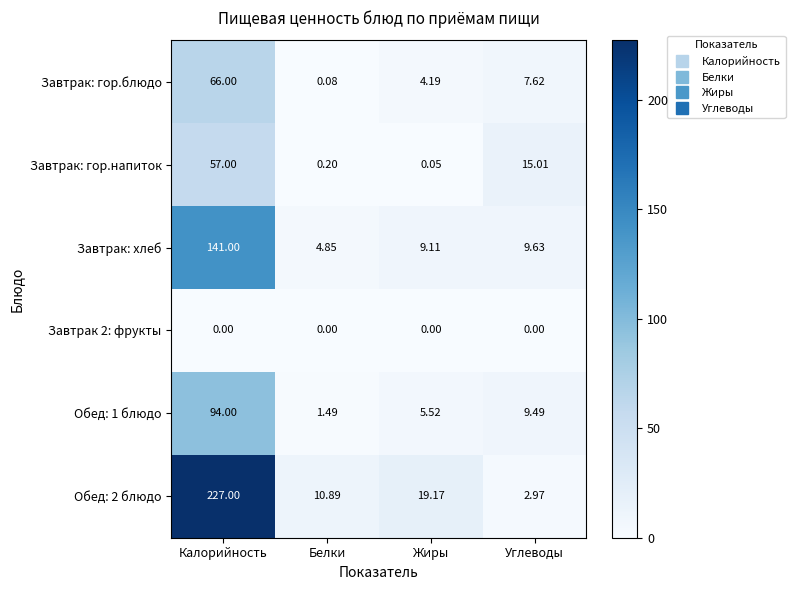

At which label does Завтрак: гор.блюдо reach its peak?

Калорийность